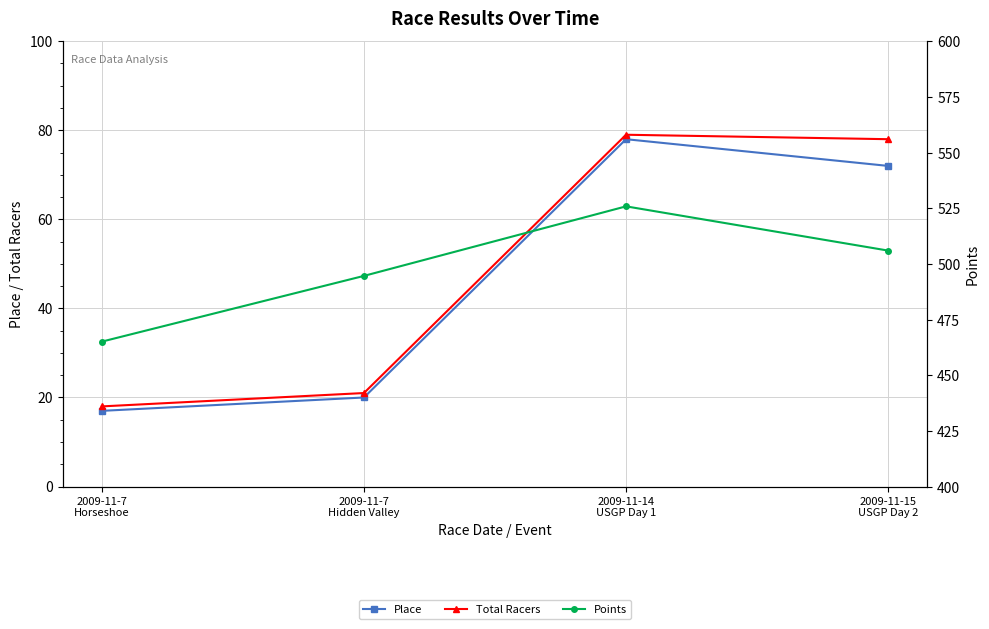

What is the label of the 4th point from the left?

2009-11-15
USGP Day 2